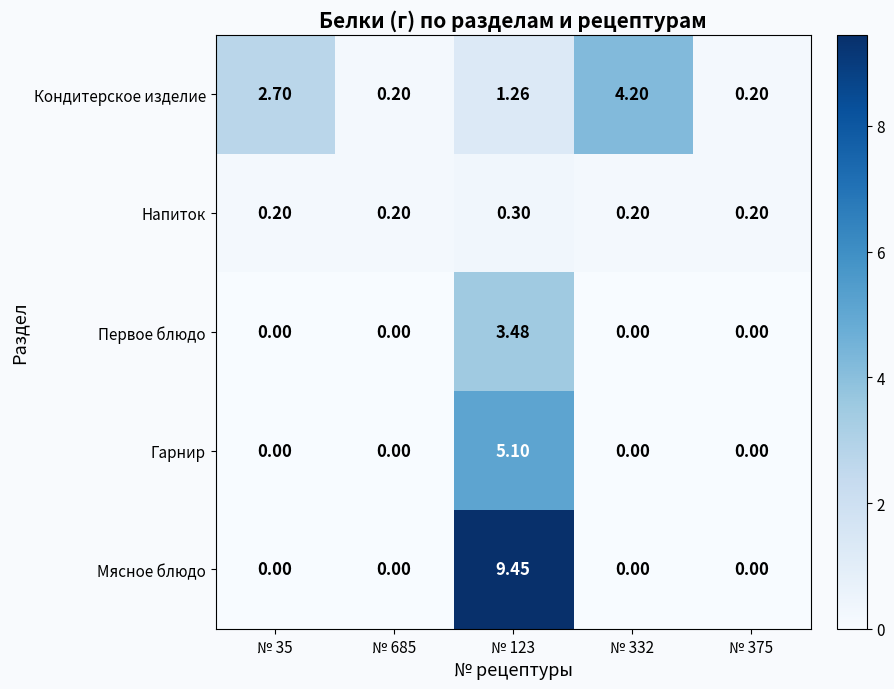

Between № 123 and № 332, which series saw the biggest shift?

Мясное блюдо